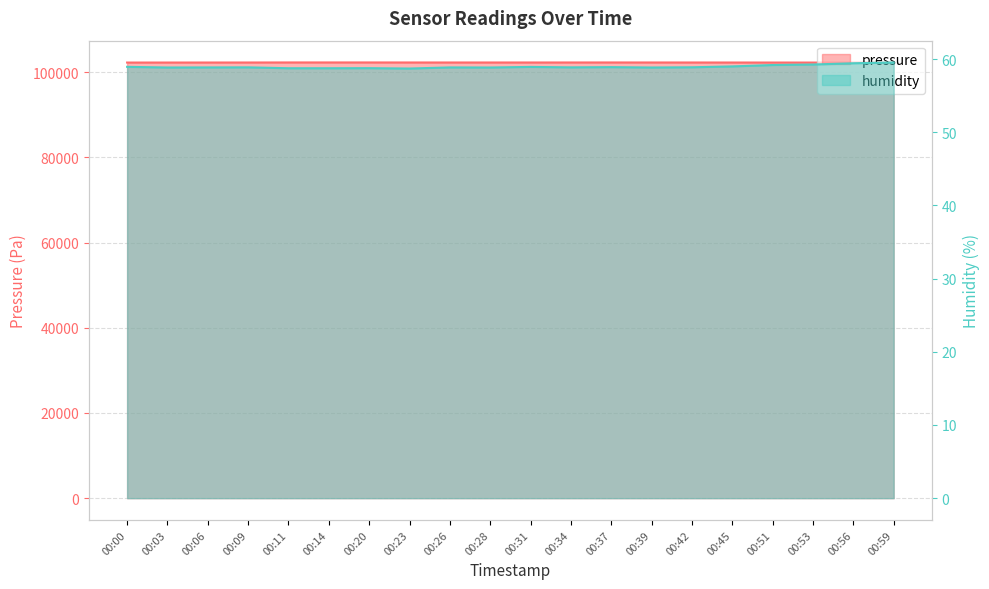

At how many categories does at least one series exceed 69789?

20